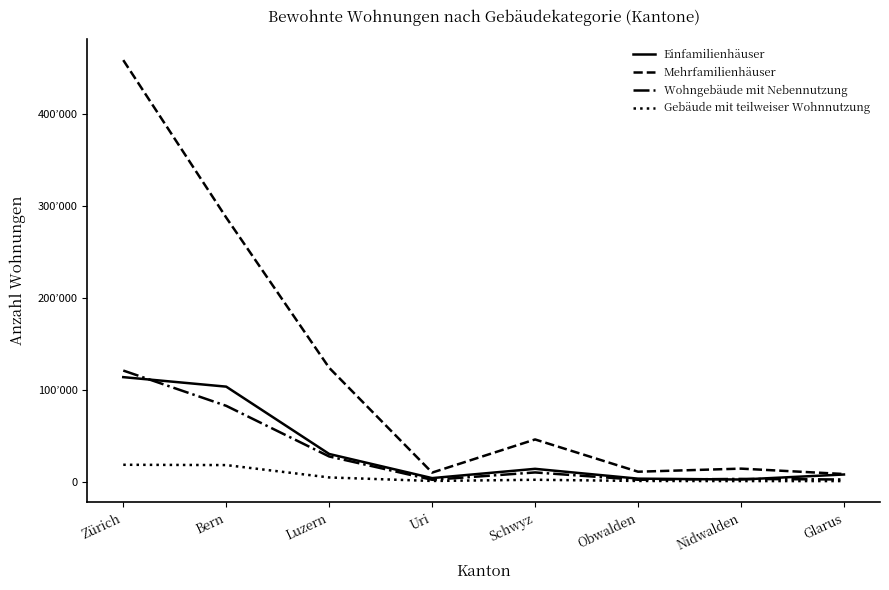

Does the chart display data point markers on the line(s)?

No